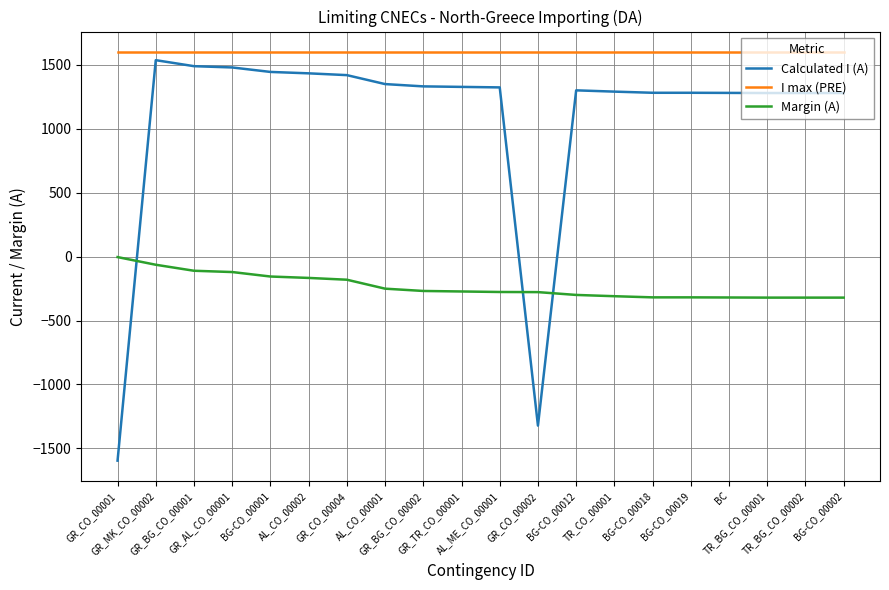

List the series in order of their overall mean, highest first.

I max (PRE), Calculated I (A), Margin (A)